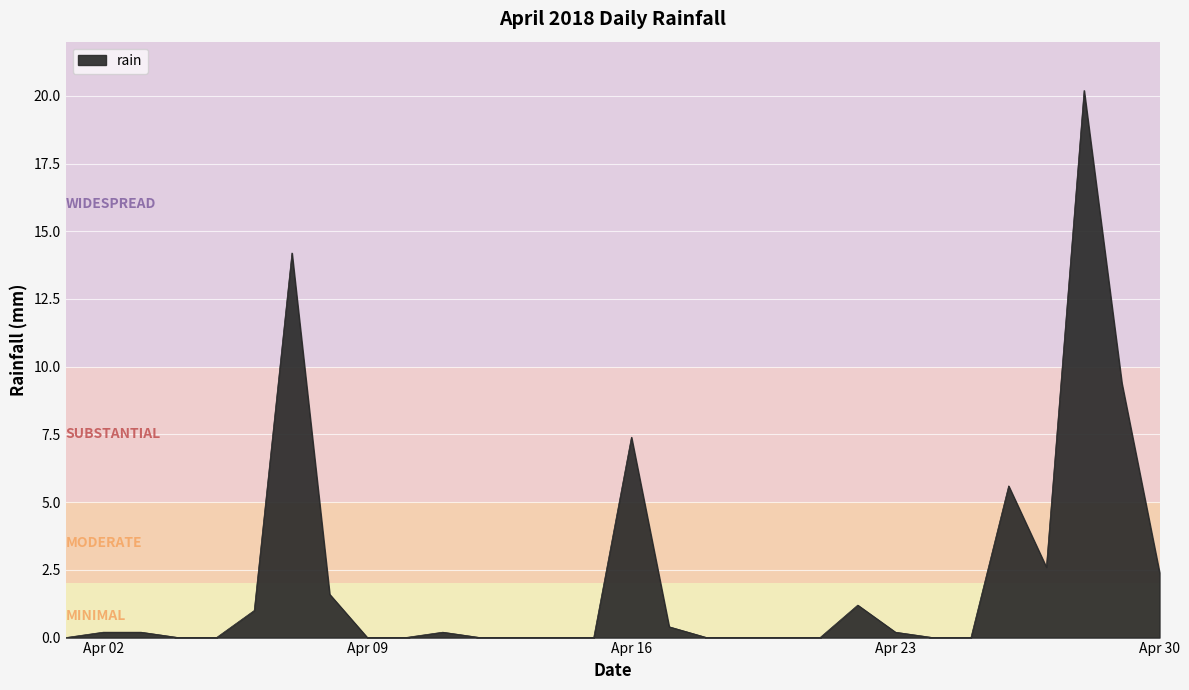

What is the maximum value shown in the chart?

20.2